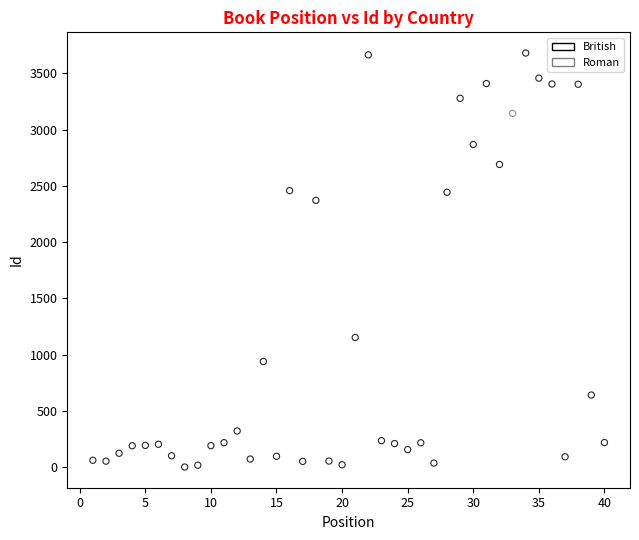

What are all the series names shown in the legend?

British, Roman